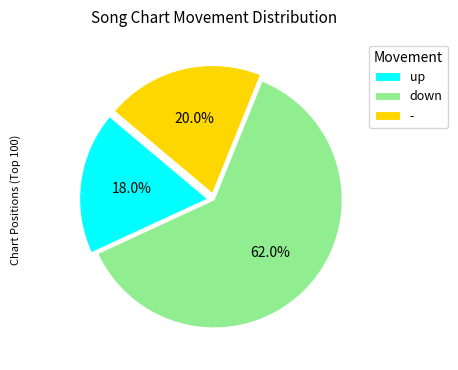

What is the majority slice?

down